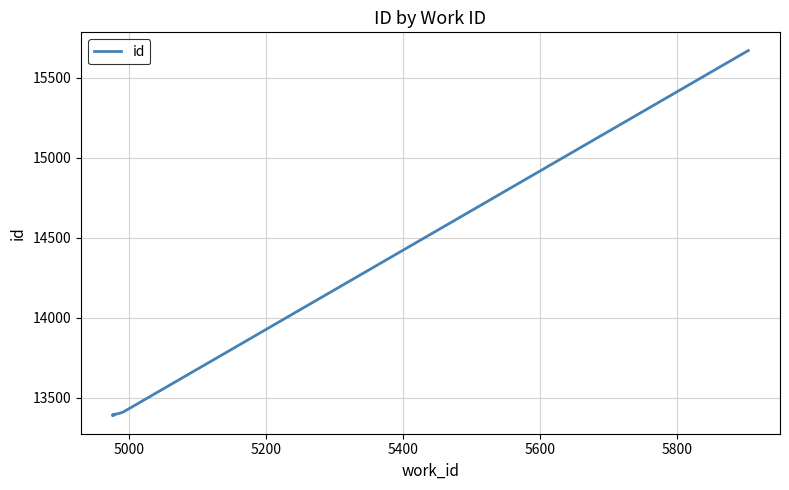

Does the chart display data point markers on the line(s)?

No